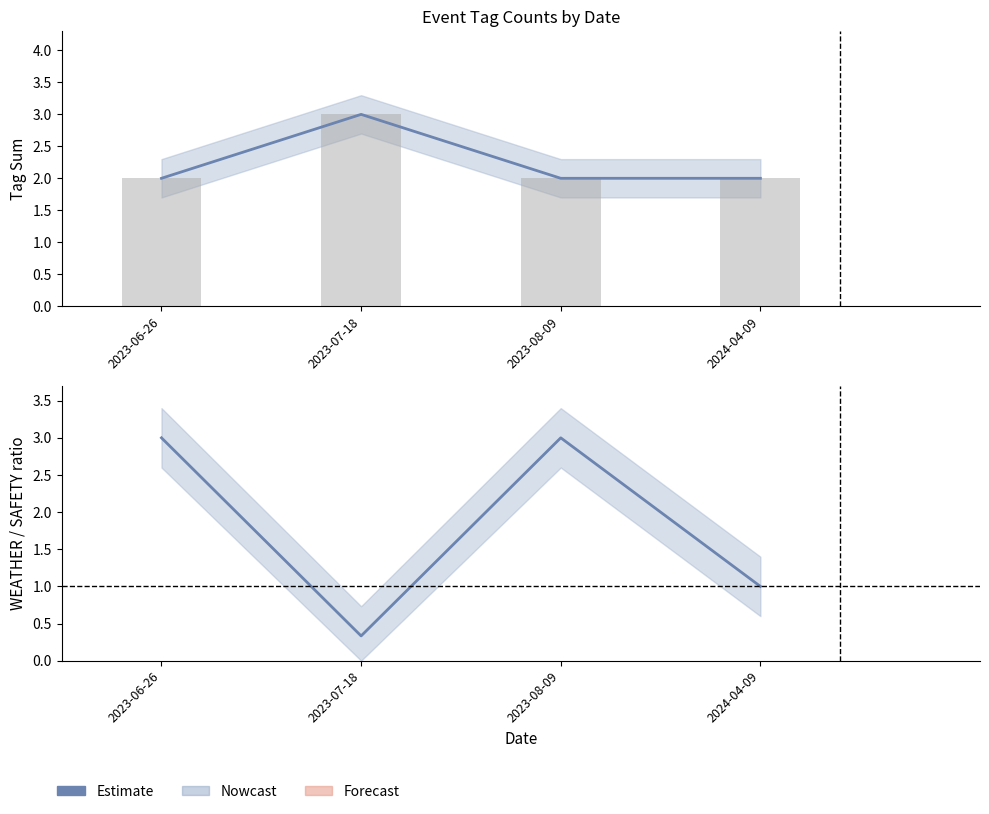

What is the label of the 4th bar from the right?

2023-06-26